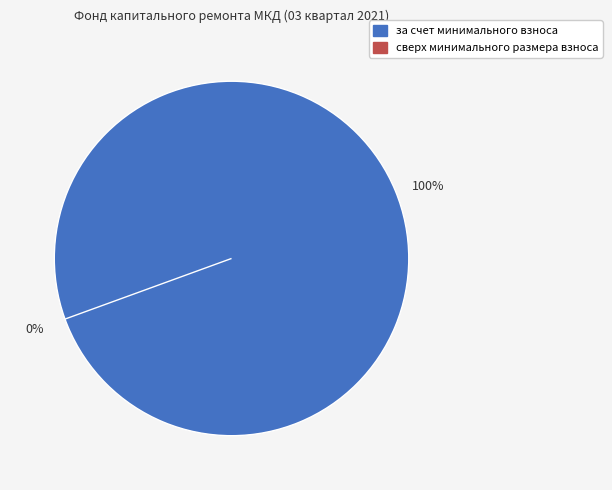

To the nearest percent, what is the combined percentage of за счет минимального взноса and сверх минимального размера взноса?

100%